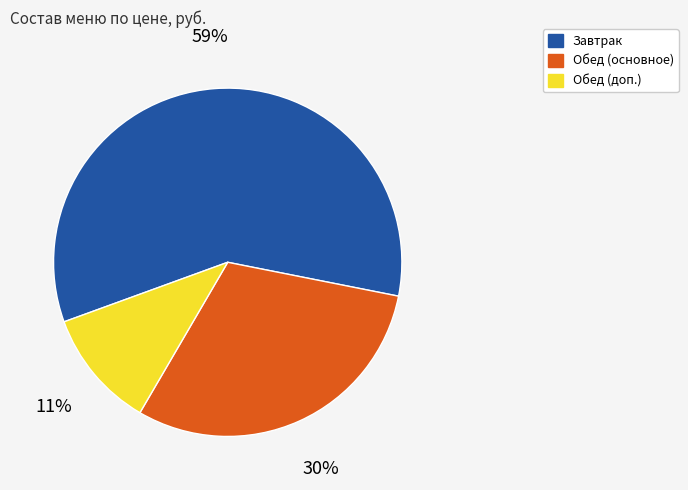

Does any single category account for the majority?

Yes